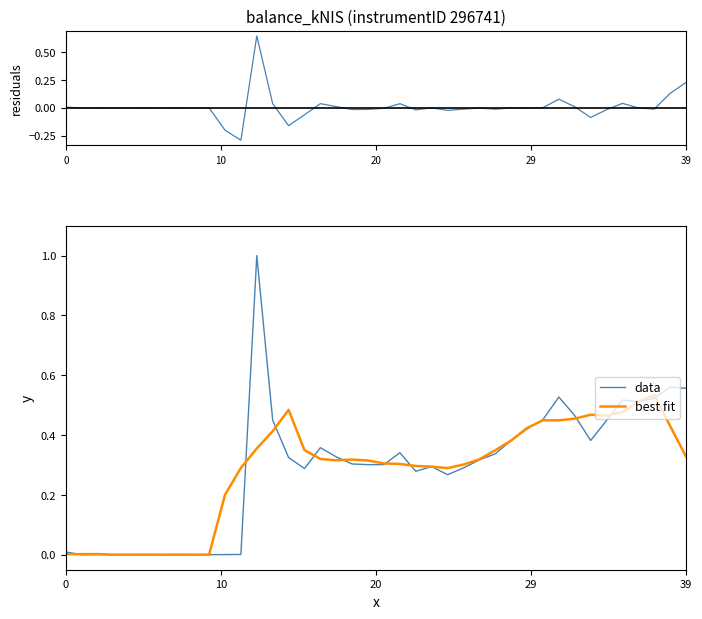

Reading right to left, what are all the values shown in this chart?

residuals: 0.2	0.1	-0.0	0.0	0.0	-0.0	-0.1	0.0	0.1	0.0	-0.0	0.0	-0.0	-0.0	-0.0	-0.0	0.0	-0.0	0.0	-0.0	-0.0	-0.0	0.0	0.0	-0.1	-0.2	0.0	0.6	-0.3	-0.2	-0.0	-0.0	0.0	-0.0	0.0	-0.0	-0.0	-0.0	-0.0	0.0
data: 0.6	0.6	0.5	0.5	0.5	0.4	0.4	0.5	0.5	0.5	0.4	0.4	0.3	0.3	0.3	0.3	0.3	0.3	0.3	0.3	0.3	0.3	0.3	0.4	0.3	0.3	0.5	1.0	0.0	0.0	0.0	0.0	0.0	0.0	0.0	0.0	0.0	0.0	0.0	0.0
best fit: 0.3	0.4	0.5	0.5	0.5	0.5	0.5	0.5	0.4	0.4	0.4	0.4	0.3	0.3	0.3	0.3	0.3	0.3	0.3	0.3	0.3	0.3	0.3	0.3	0.3	0.5	0.4	0.4	0.3	0.2	0.0	0.0	0.0	0.0	0.0	0.0	0.0	0.0	0.0	0.0